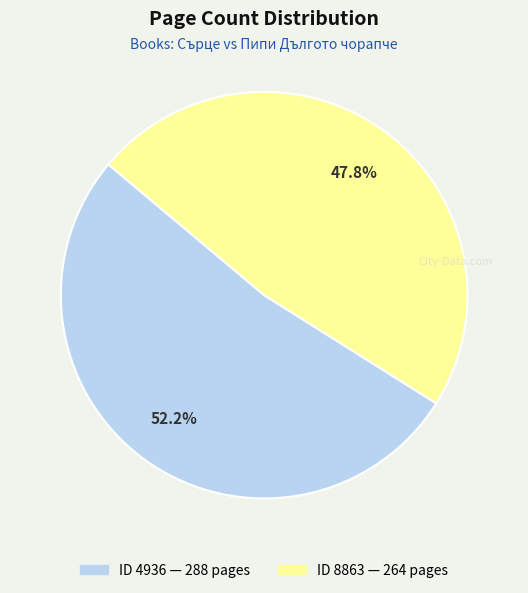

Is there a majority slice in this chart?

Yes